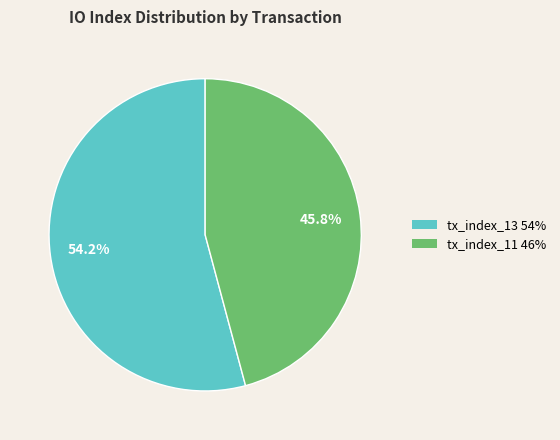

To the nearest percent, what is the difference between the largest and smallest slice percentages?

8%